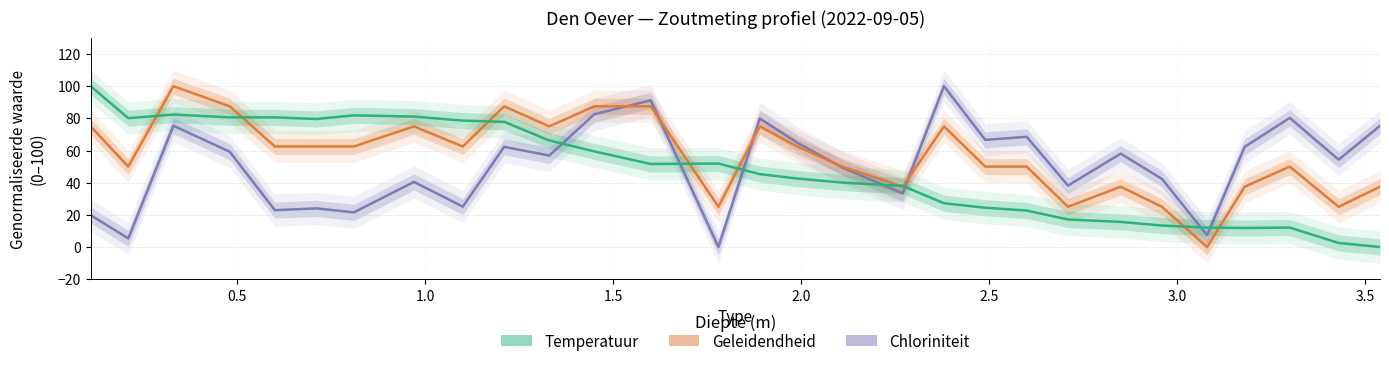

Reading right to left, extract all data points from this chart.

Chloriniteit: 75.3	54.3	80.3	62.3	7.3	42.4	58.1	38.2	68.5	66.6	100.0	33.4	49.4	64.8	79.9	0.0	91.2	82.6	56.9	62.3	25.1	40.5	21.5	24.0	22.9	59.2	75.4	5.3	19.8
Geleidendheid: 37.5	25.0	50.0	37.5	0.0	25.0	37.5	25.0	50.0	50.0	75.0	37.5	50.0	62.5	75.0	25.0	87.5	87.5	75.0	87.5	62.5	75.0	62.5	62.5	62.5	87.5	100.0	50.0	75.0
Temperatuur: 0.0	2.5	12.1	11.8	12.1	13.4	15.6	17.1	22.7	24.4	27.2	38.0	40.1	42.6	45.3	51.9	51.6	59.4	66.2	77.8	78.6	81.1	81.9	79.6	80.6	80.6	82.4	80.1	100.0